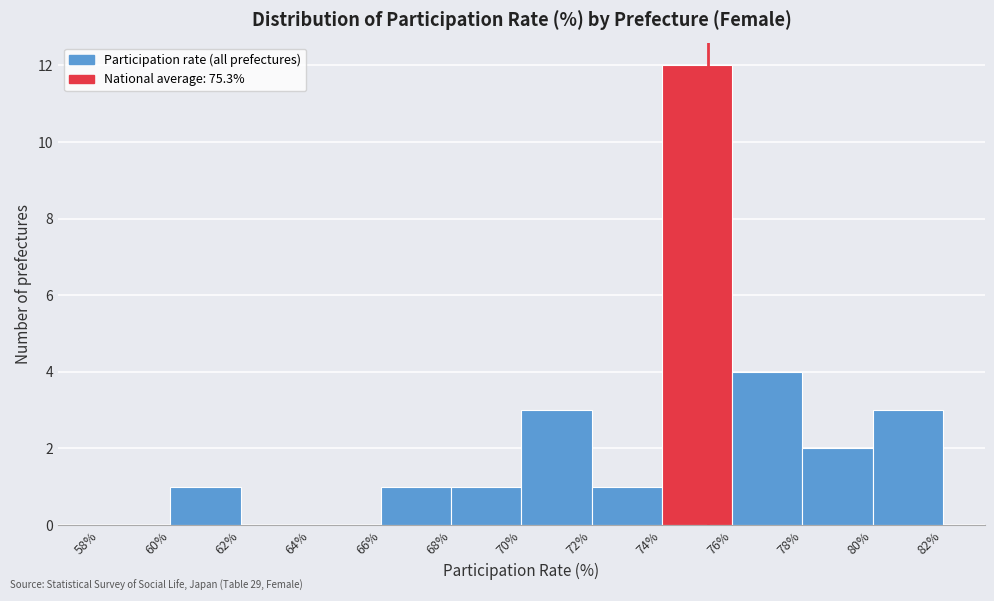

Which range on the x-axis has the tallest bar?

74% to 76%